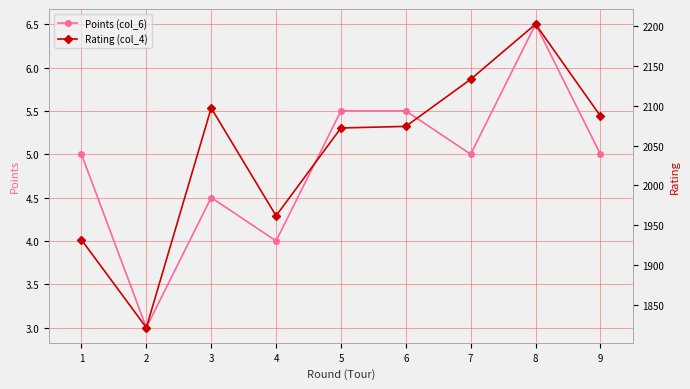

How many Points (col_6) values are between 4 and 5?

5